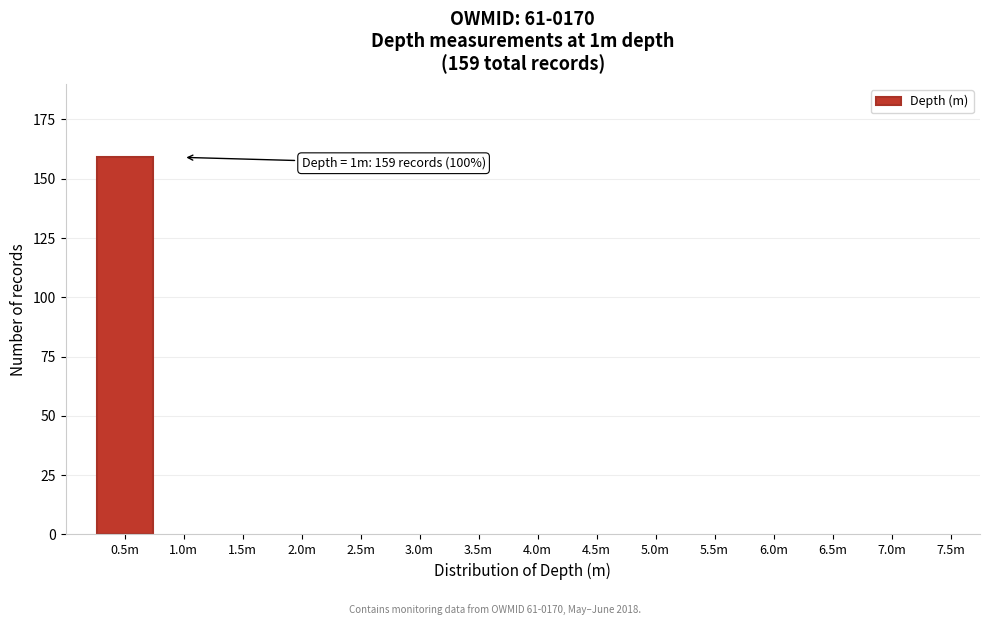

Reading right to left, transcribe all the data shown in this chart.

7.5m=0	7.0m=0	6.5m=0	6.0m=0	5.5m=0	5.0m=0	4.5m=0	4.0m=0	3.5m=0	3.0m=0	2.5m=0	2.0m=0	1.5m=0	1.0m=0	0.5m=159